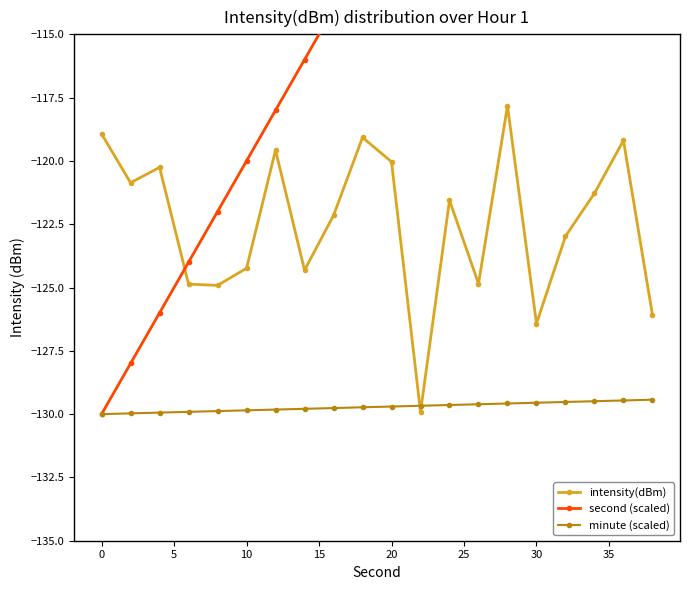

How many intersections are there between intensity(dBm) and minute (scaled)?

2